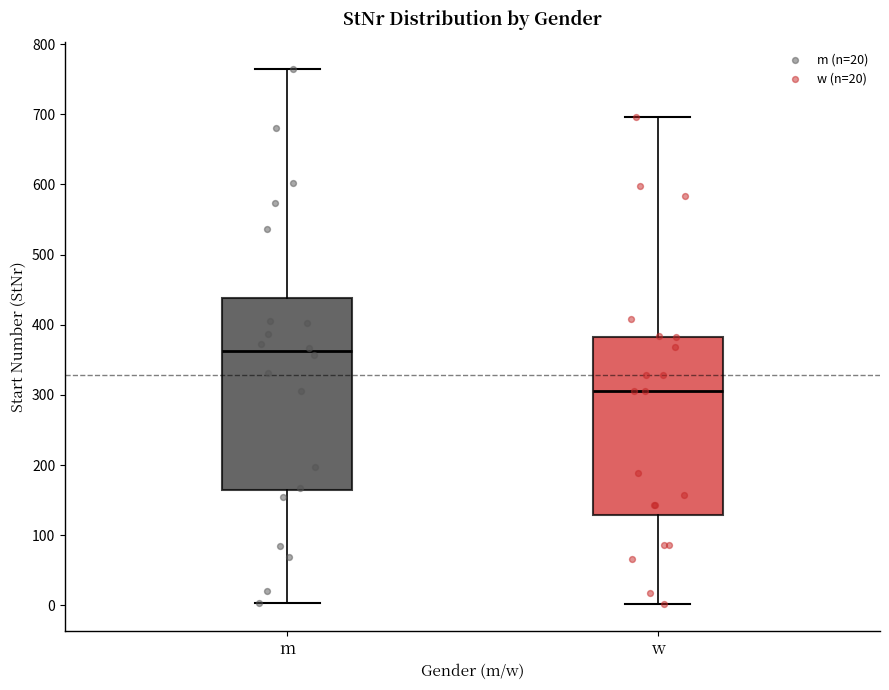

Which box has the lowest median line?

w